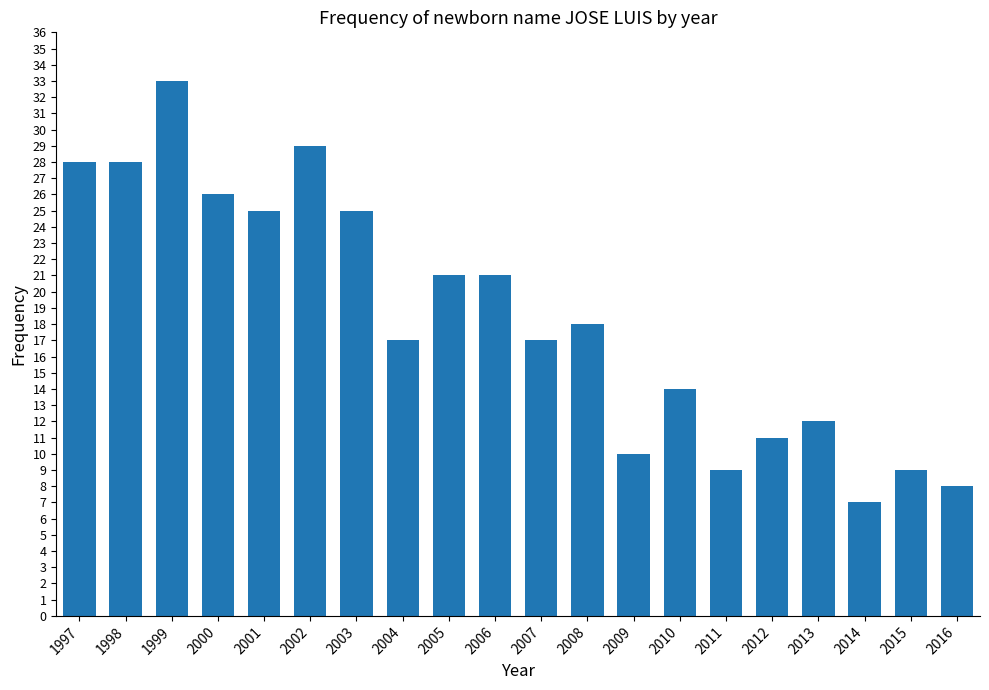

True or false: the data shows 50 at 2002.

False